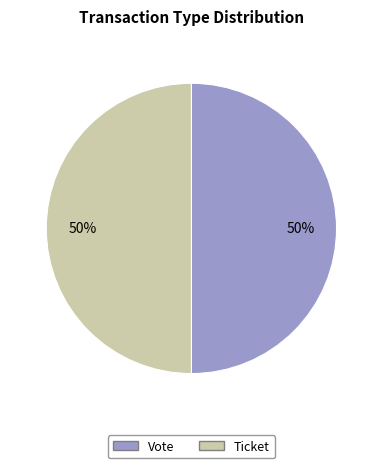

To the nearest percent, what is the average slice percentage?

50%